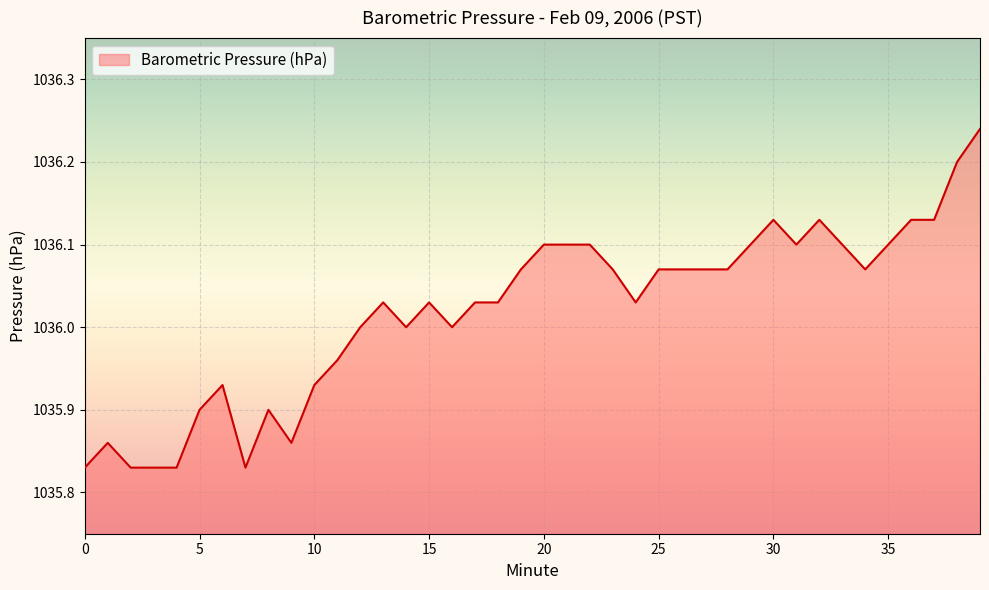

What is the label of the 22nd point from the right?

18